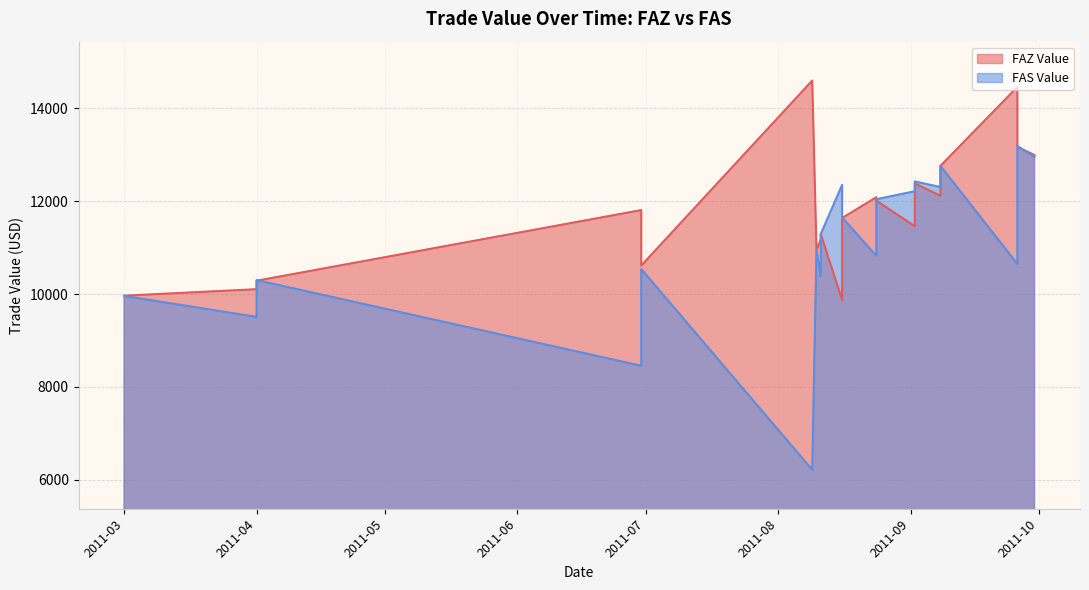

What is the total value across all series at 2011-09-08 exit?

24417.4